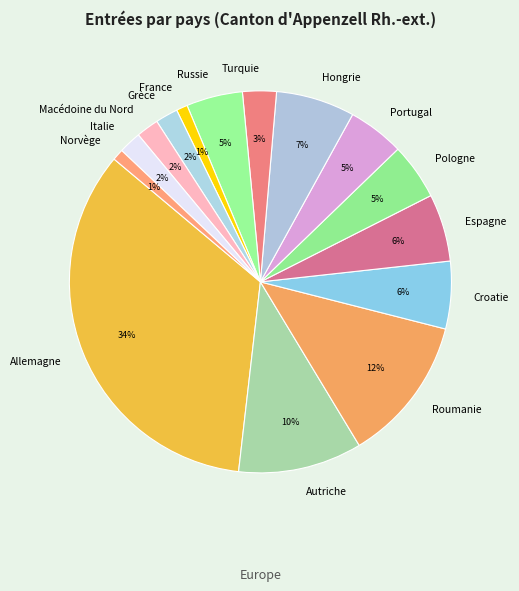

Combined, do Hongrie and Turquie account for over 50%?

No